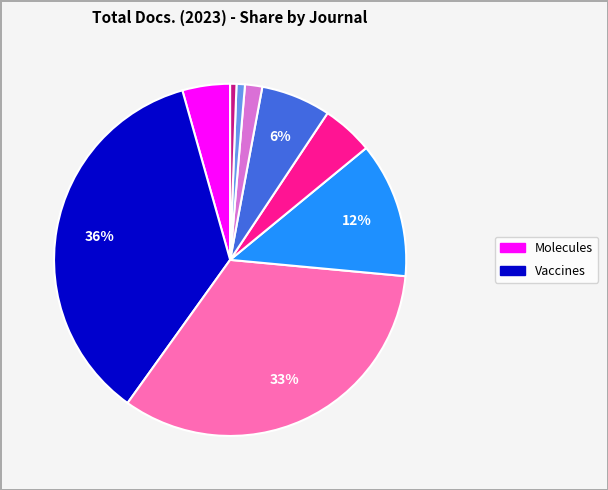

Is there any slice that represents more than half of the pie?

No